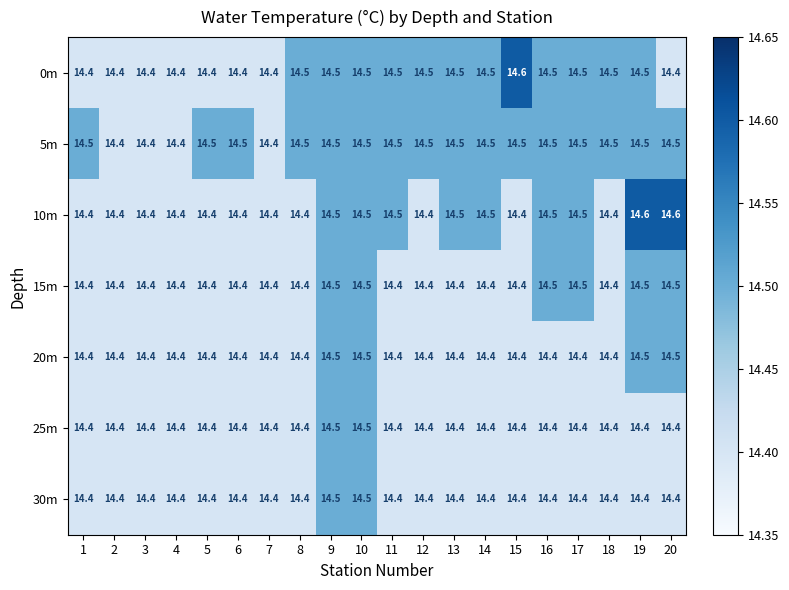

Count the number of categories in the chart.

20